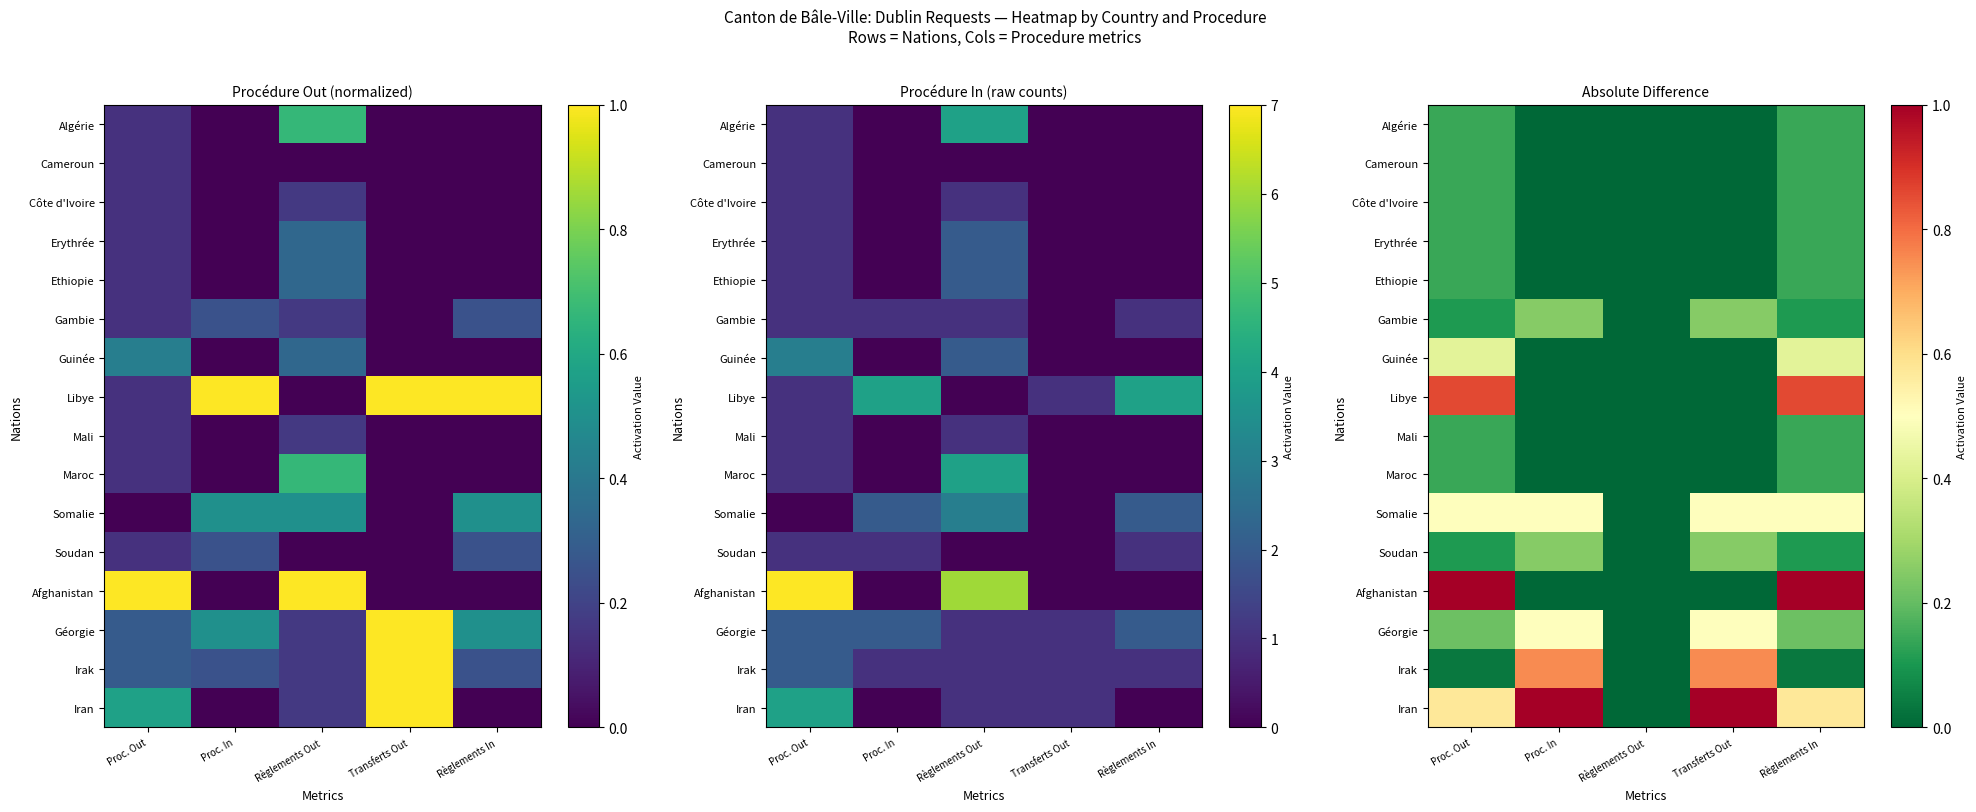

The value of Iran at Transferts Out is 1.0. True or false?

True